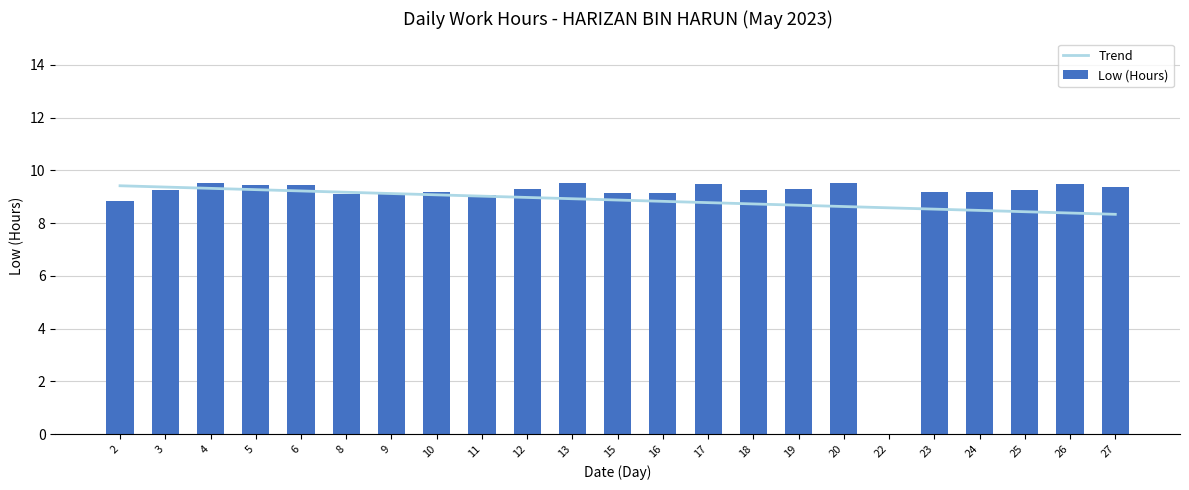

The value of Low (Hours) at 18 is 9.2. True or false?

True